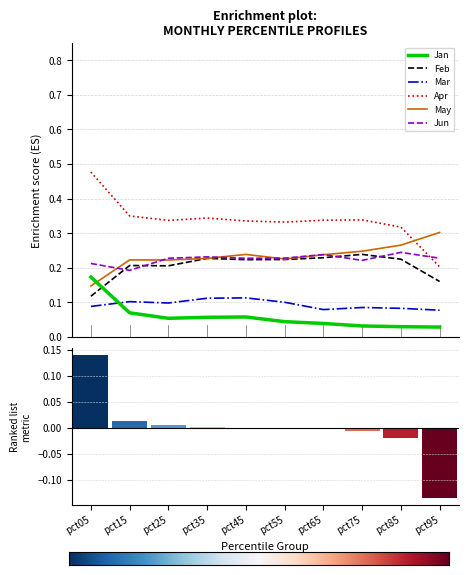

True or false: Jun has a value of 0.2 at pct15.

True